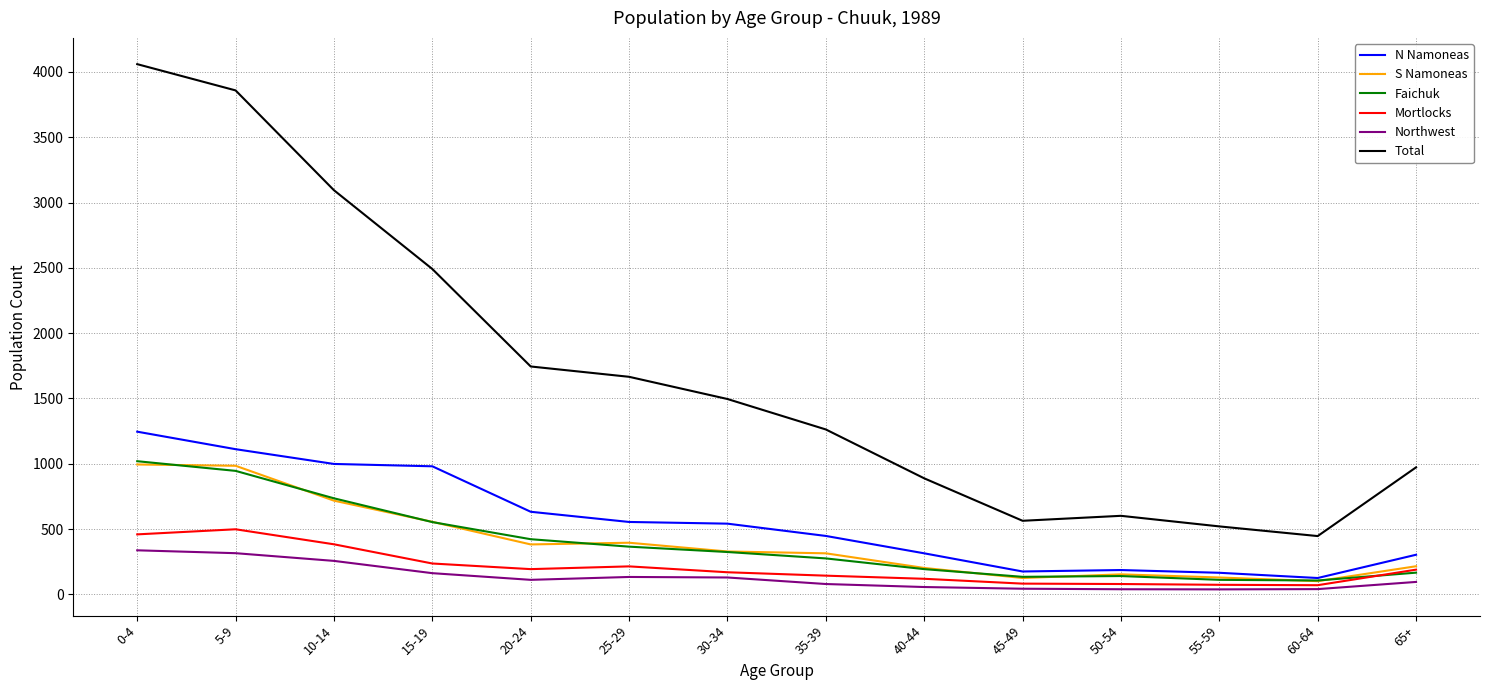

The value of Total at 35-39 is 554. True or false?

False